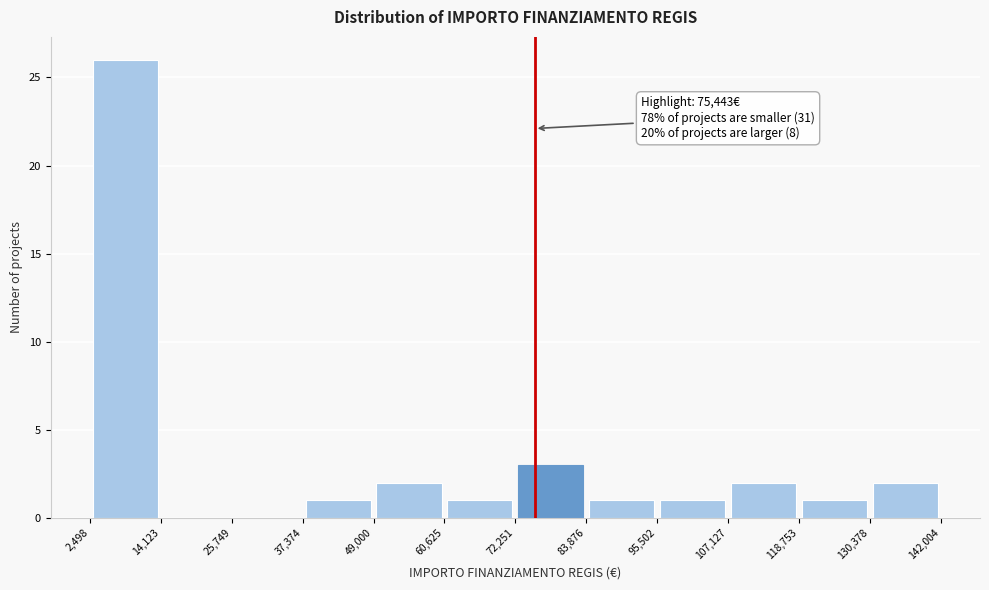

Which range on the x-axis has the tallest bar?

2,498 to 14,123